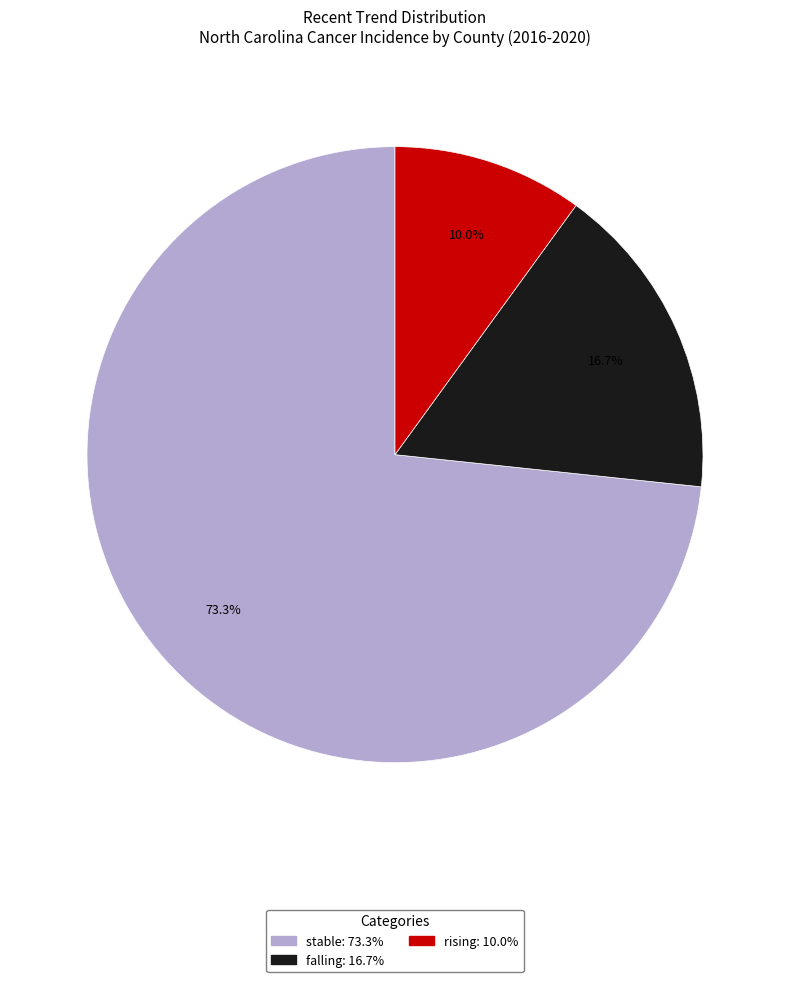

Does stable account for over 50% of the chart?

Yes